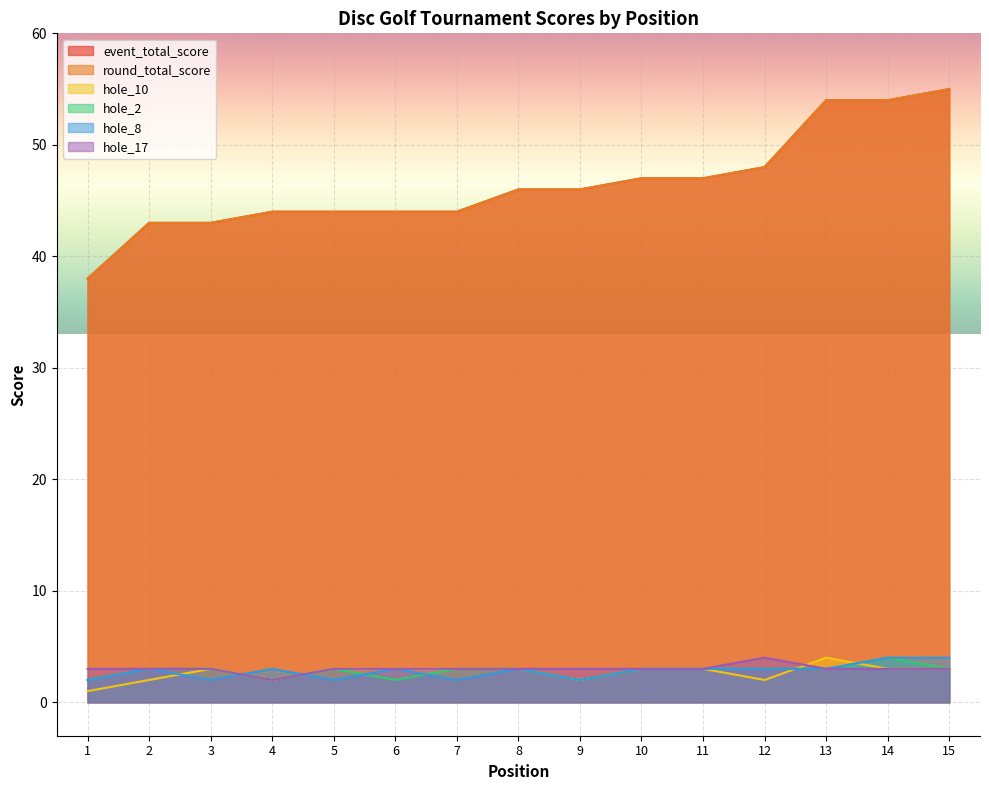

What is the difference between the maximum and minimum values in the event_total_score series?

17